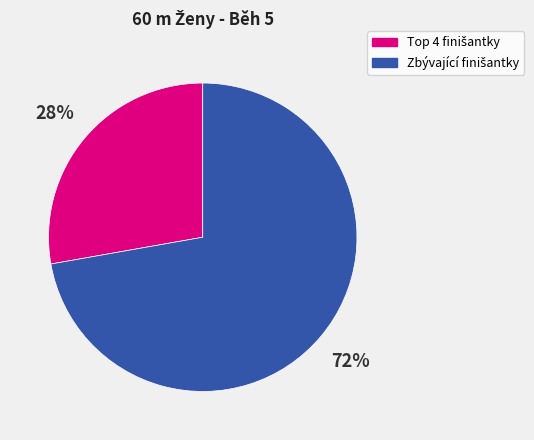

To the nearest percent, what is the difference between the largest and smallest slice percentages?

44%